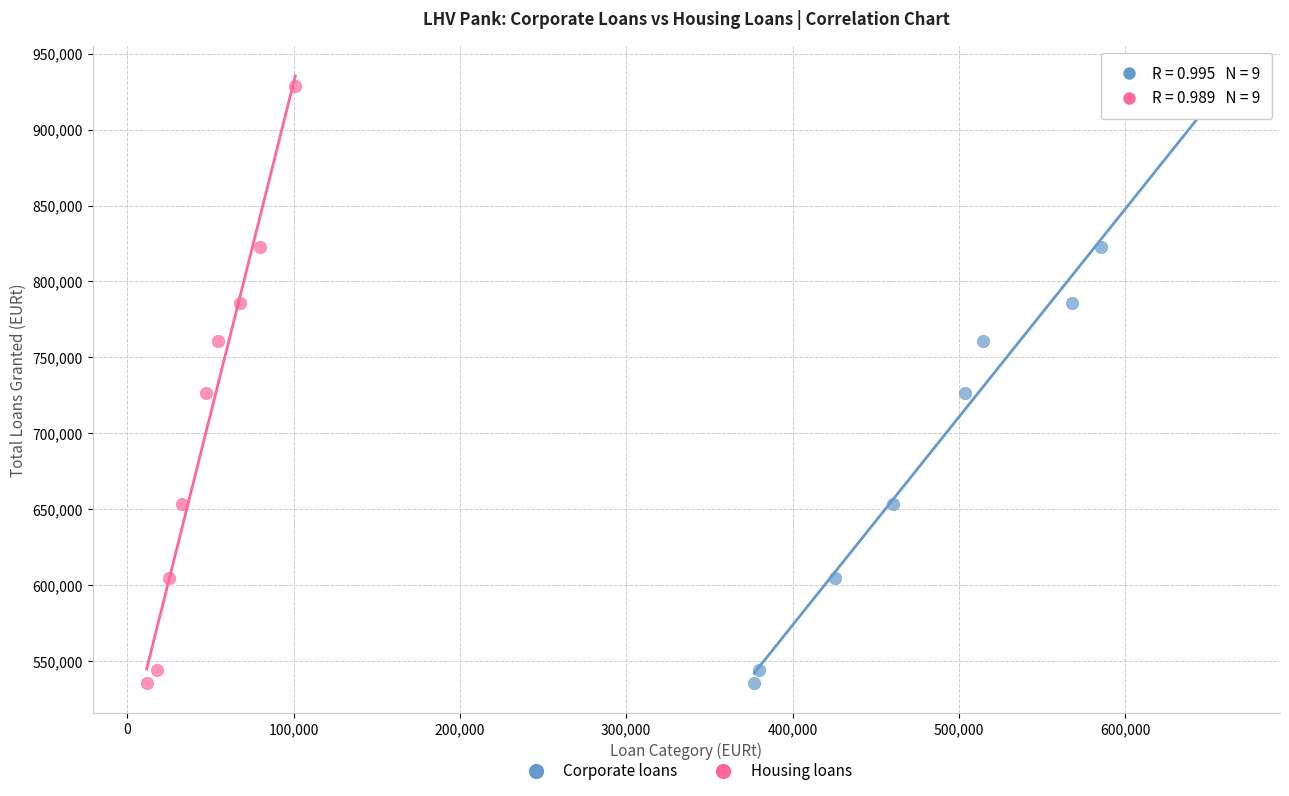

What are all the series names shown in the legend?

Corporate loans, Housing loans